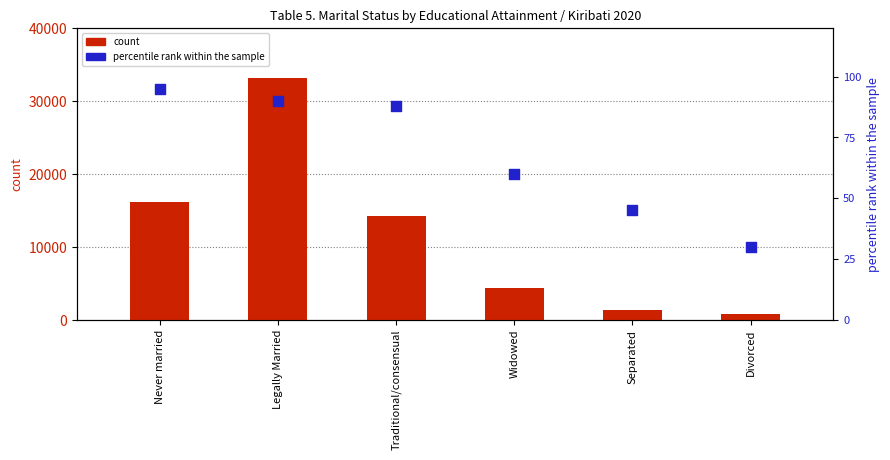

What are all the series names shown in the legend?

count, percentile rank within the sample